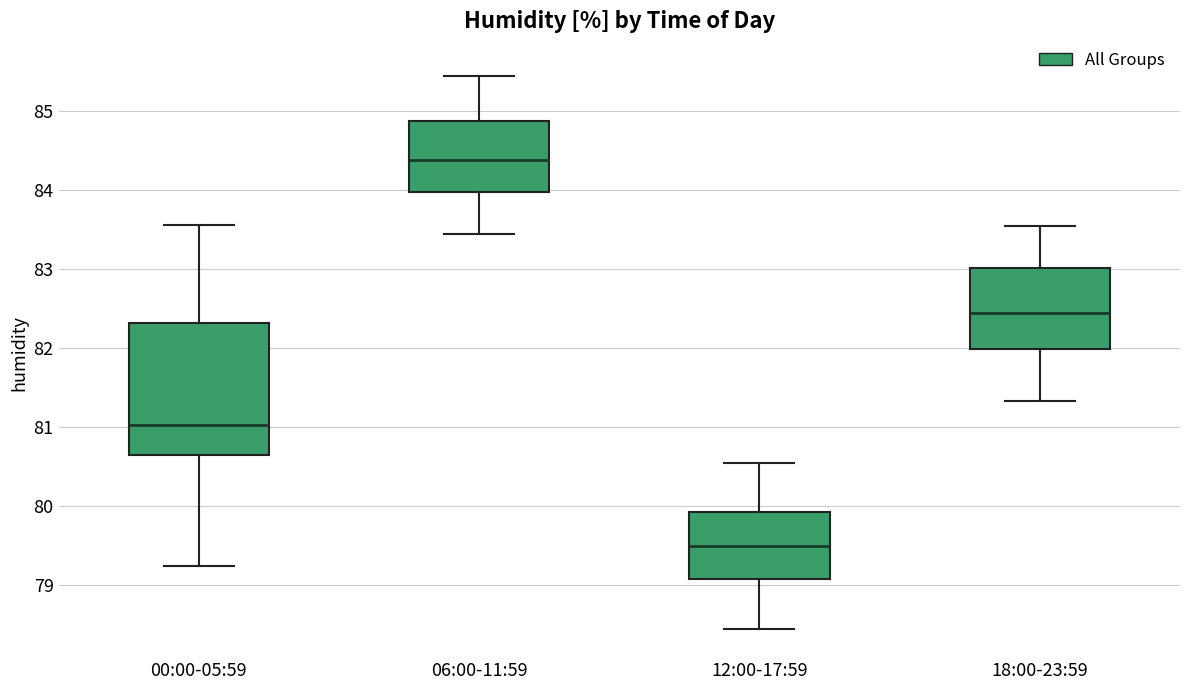

Reading left to right, transcribe this box plot: for each box, give where its median line is, the range the box spans, and where its two whiskers end, as read against the y-axis. The values are not printed on the chart, so give them approximately, as read against the axis.

00:00-05:59: median 81.0, box 80.6 to 82.3, whiskers 79.2 to 83.6
06:00-11:59: median 84.4, box 84.0 to 84.9, whiskers 83.4 to 85.4
12:00-17:59: median 79.5, box 79.1 to 79.9, whiskers 78.4 to 80.6
18:00-23:59: median 82.4, box 82.0 to 83.0, whiskers 81.3 to 83.6